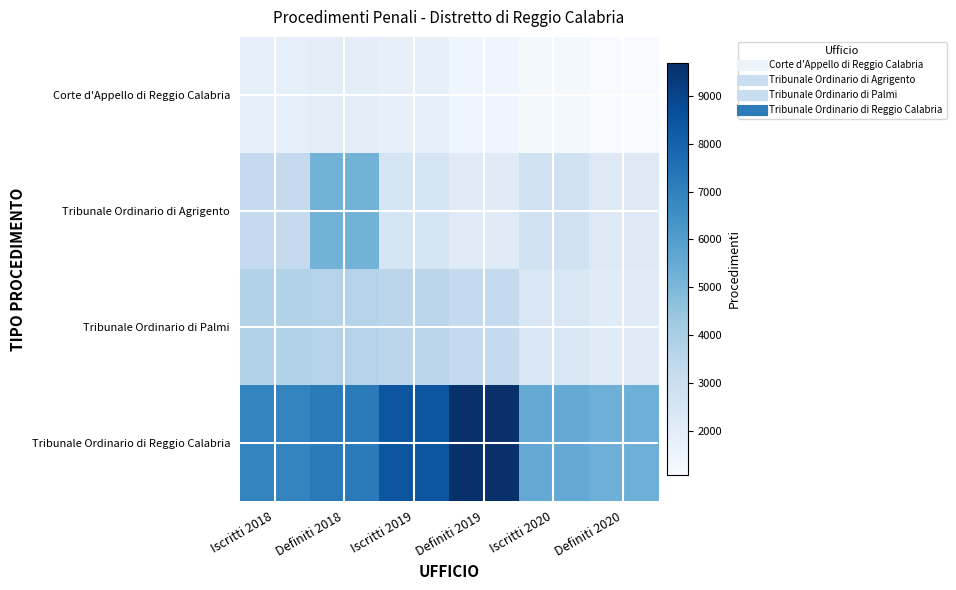

What is the difference between the highest and lowest values at Iscritti 2019?

6653